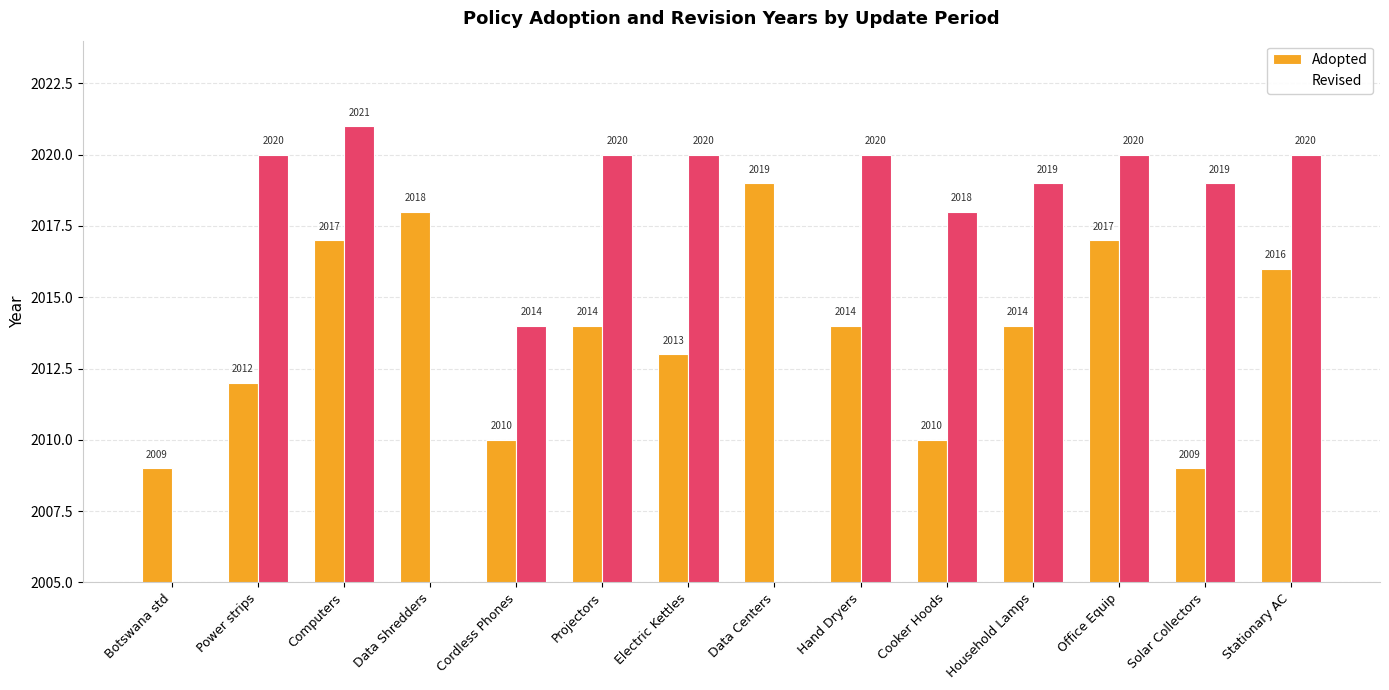

Which has a higher value, Hand Dryers or Power strips?

Hand Dryers